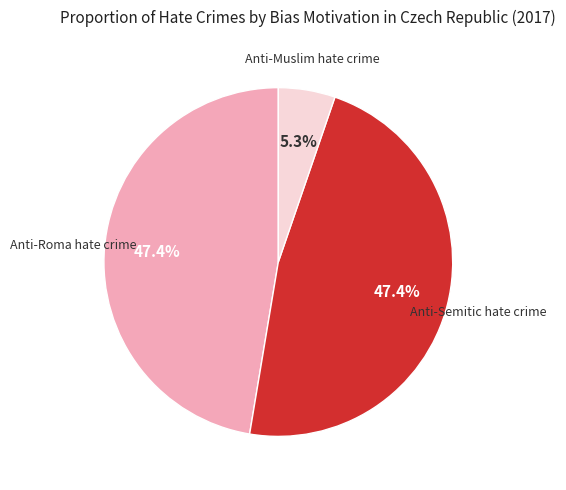

What percentage is NOT represented by Anti-Muslim hate crime?

94.7%